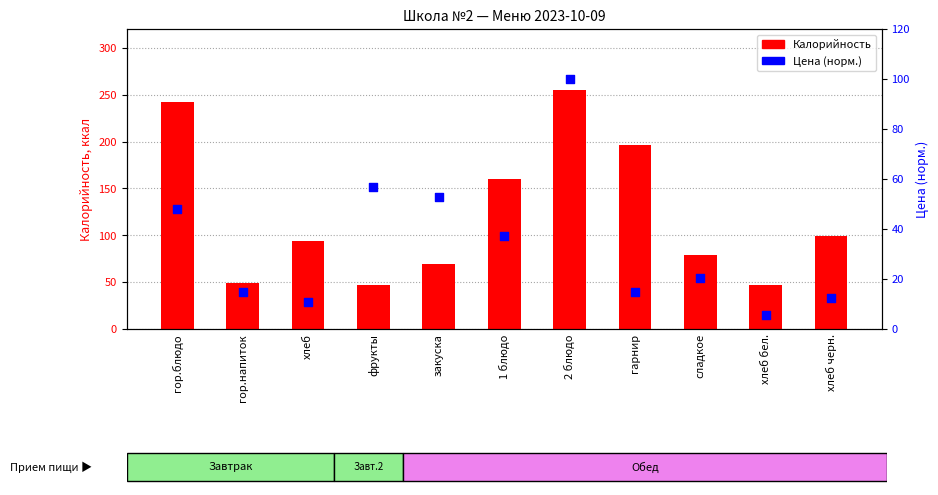

Which series has the largest Y range (max minus min)?

Калорийность